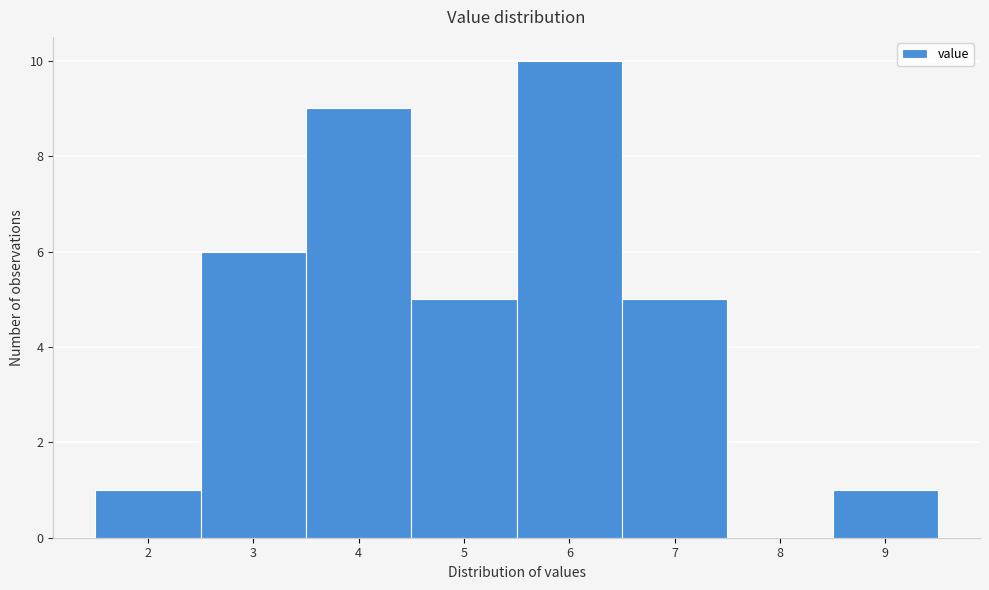

Reading left to right, transcribe this chart: for each bar, give the range it covers on the x-axis and its height. The values are not printed on the chart, so give them approximately, as read against the axis.

1.5 to 2.5: 1
2.5 to 3.5: 6
3.5 to 4.5: 9
4.5 to 5.5: 5
5.5 to 6.5: 10
6.5 to 7.5: 5
7.5 to 8.5: 0
8.5 to 9.5: 1